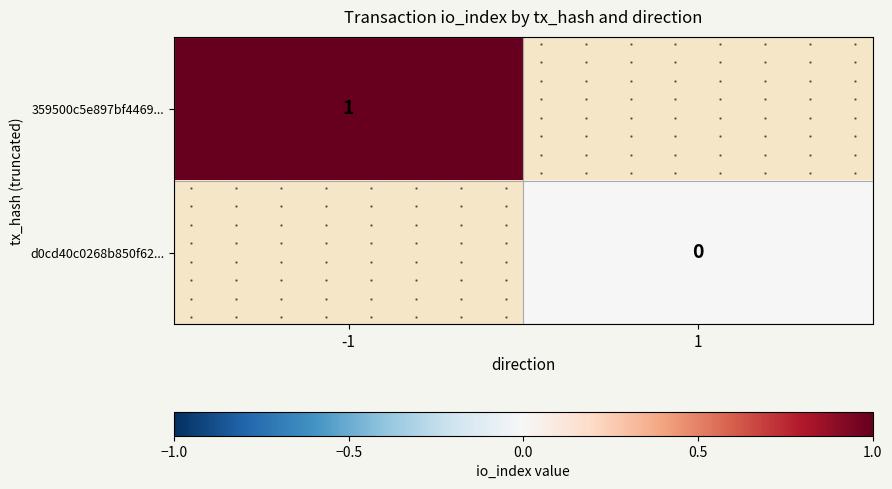

The value of d0cd40c0268b850f62... at 1 is 0.0. True or false?

True